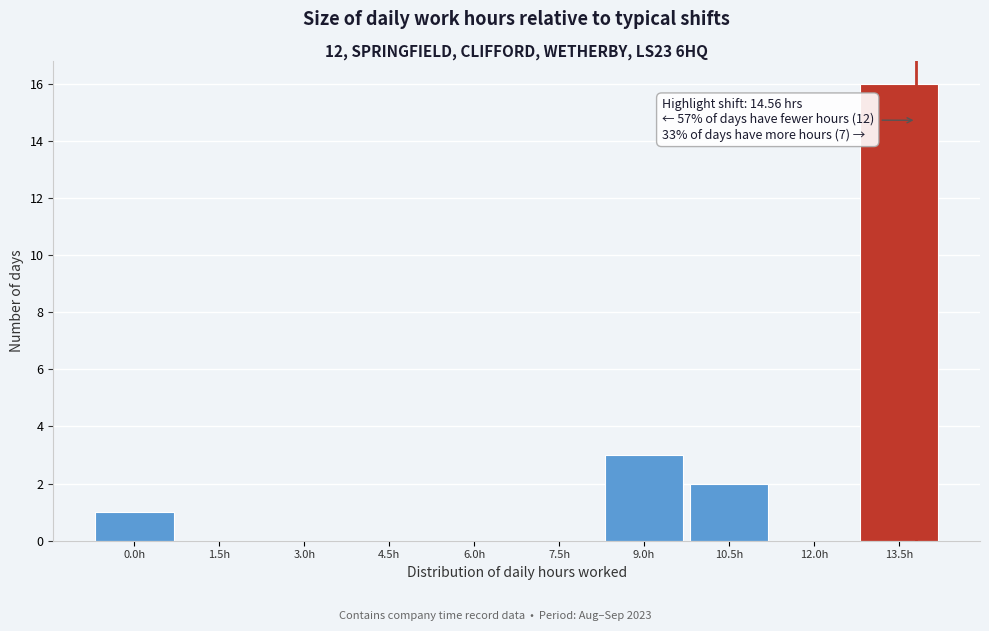

Reading right to left, what are all the values shown in this chart?

13.5h=16	12.0h=0	10.5h=2	9.0h=3	7.5h=0	6.0h=0	4.5h=0	3.0h=0	1.5h=0	0.0h=1